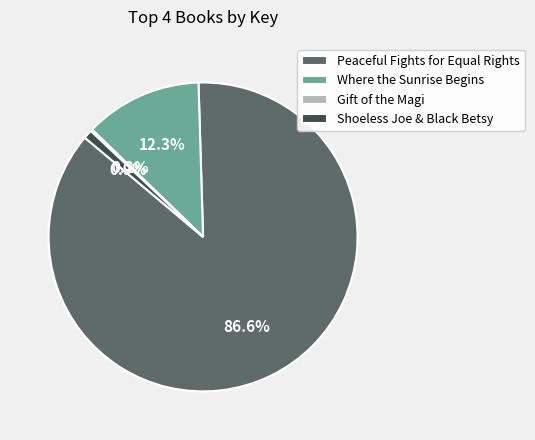

Between Peaceful Fights for Equal Rights and Shoeless Joe & Black Betsy, which is larger?

Peaceful Fights for Equal Rights